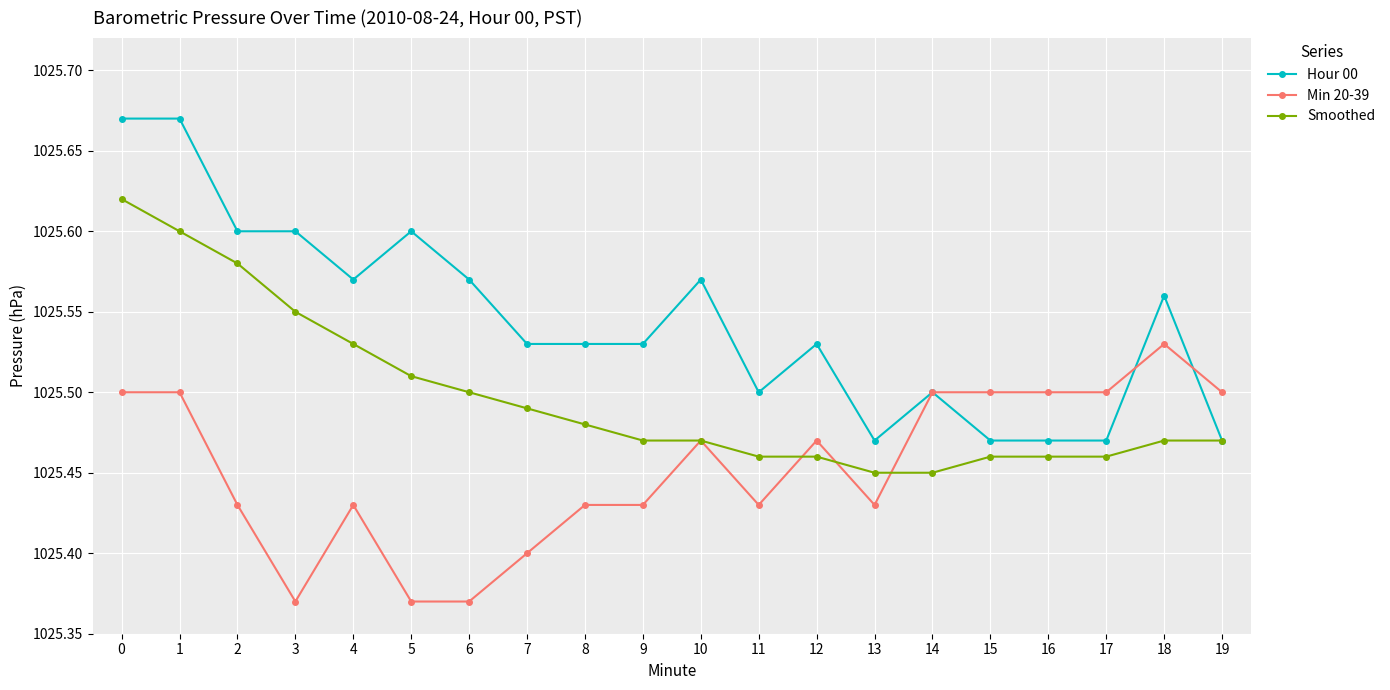

How many Smoothed values are between 1025 and 1026?

20